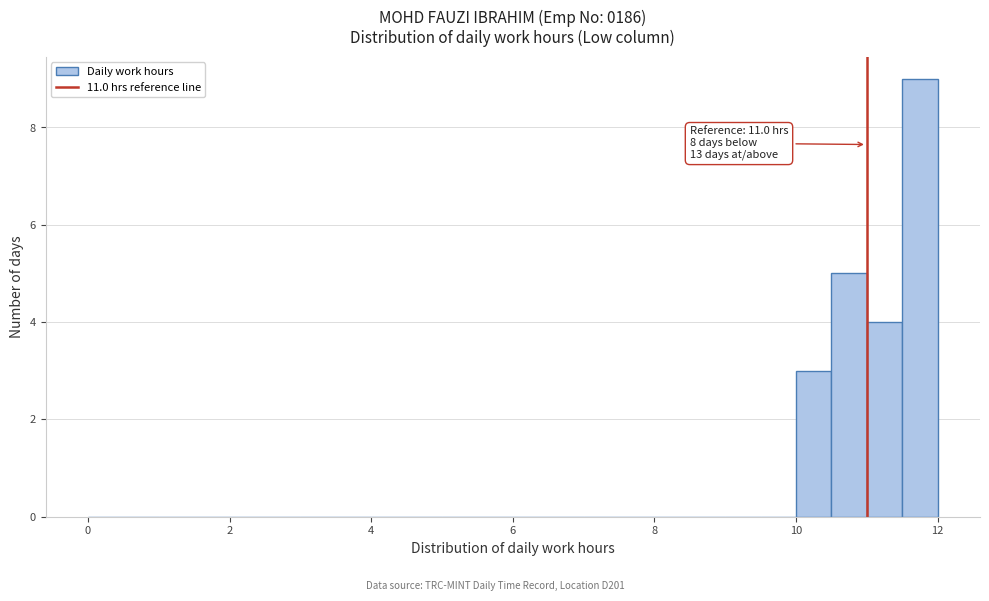

Read against the x-axis, roughly where is the centre of the tallest bar?

11.8